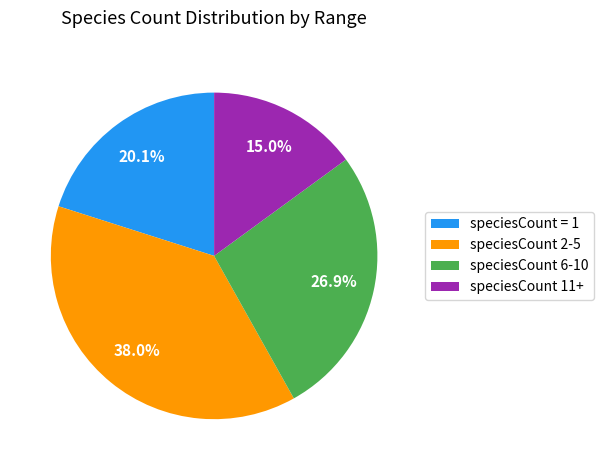

Is there a majority slice in this chart?

No